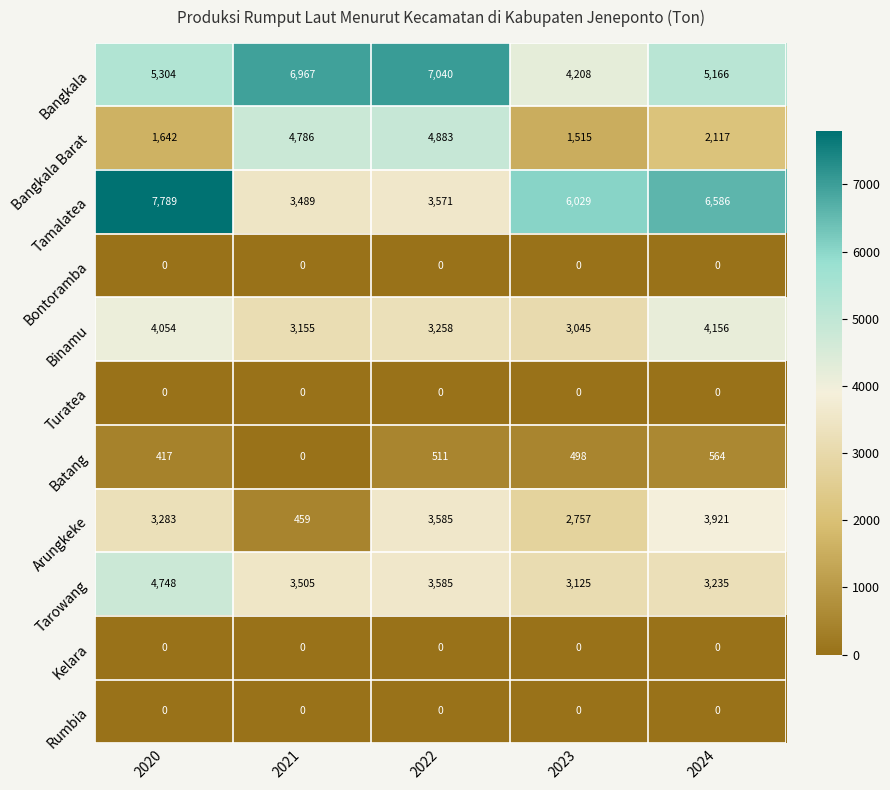

True or false: Turatea has a value of 0 at 2024.

True